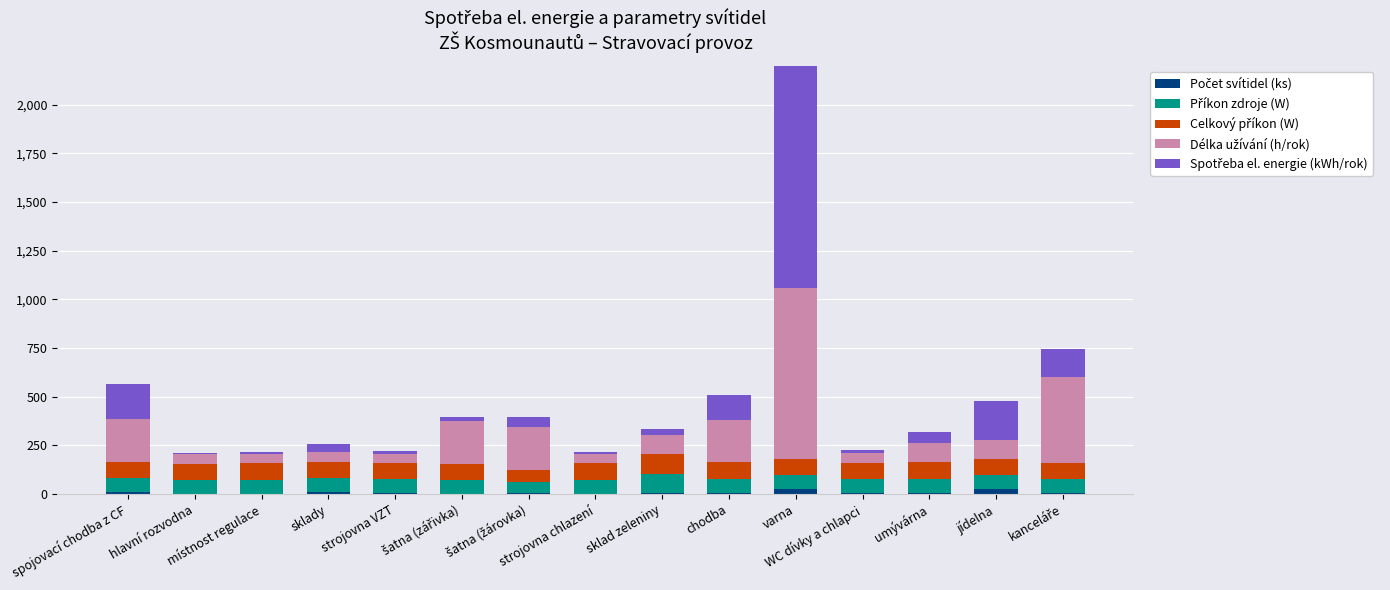

What is the label of the 15th bar from the right?

spojovací chodba z CF